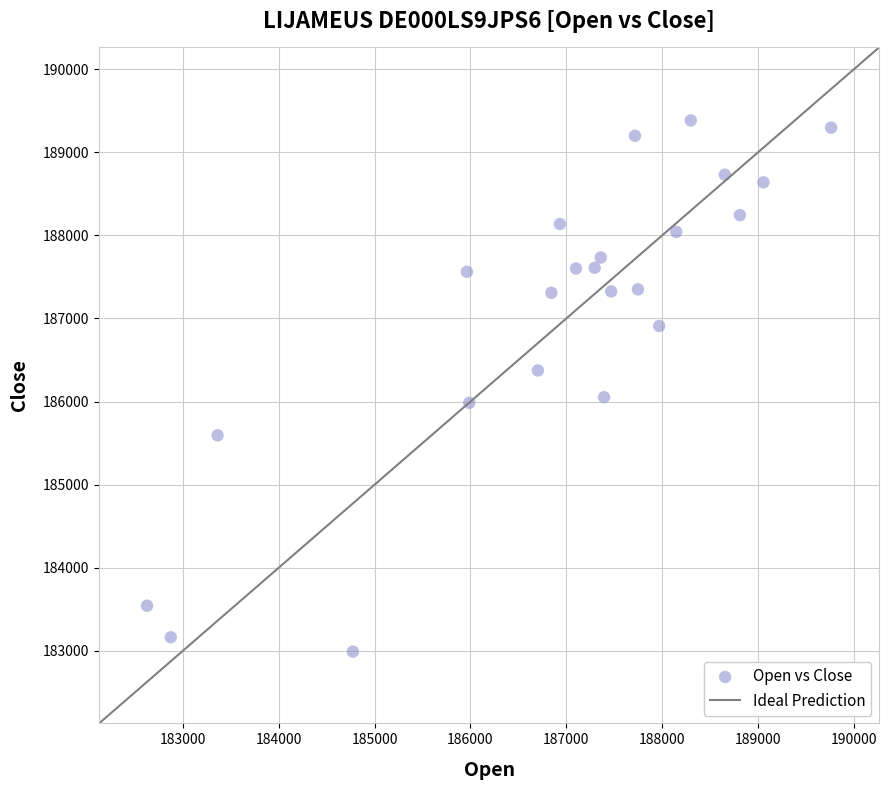

What is the range of Y values (max minus min)?

6390